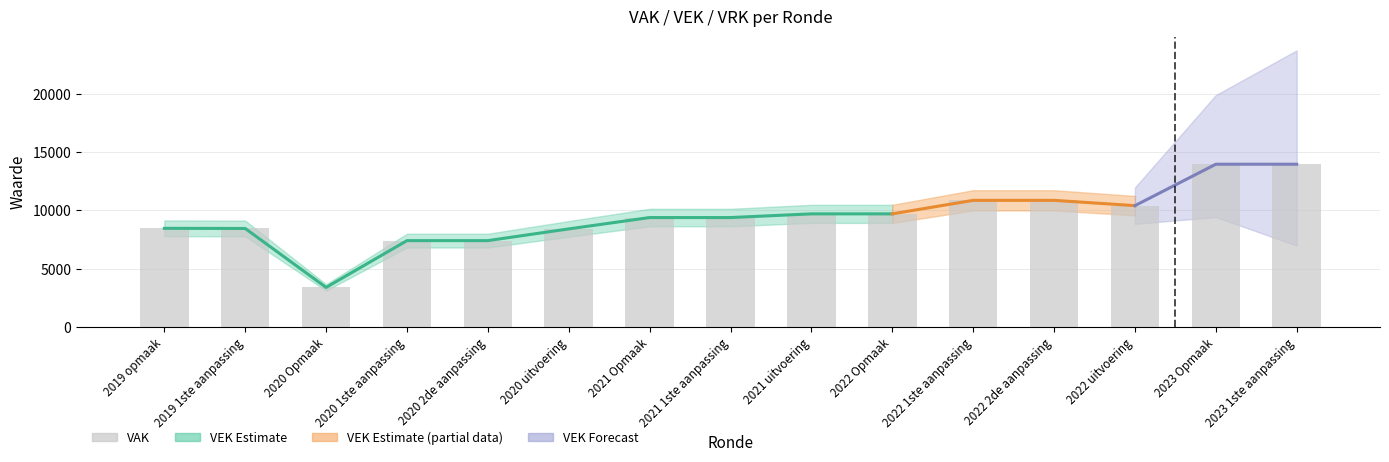

How many bars are there in total?

15